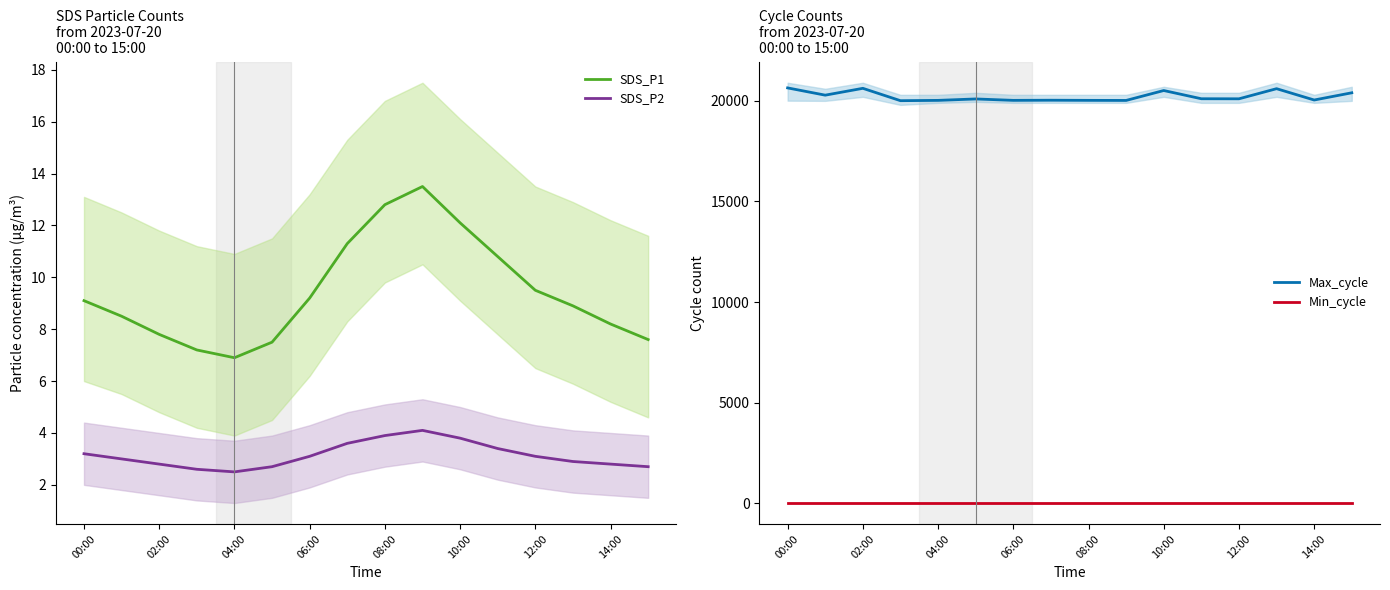

What is the greatest value displayed?

20644.0